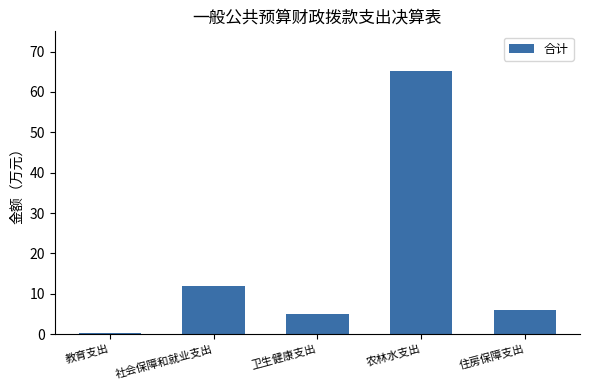

Are the bars horizontal?

No